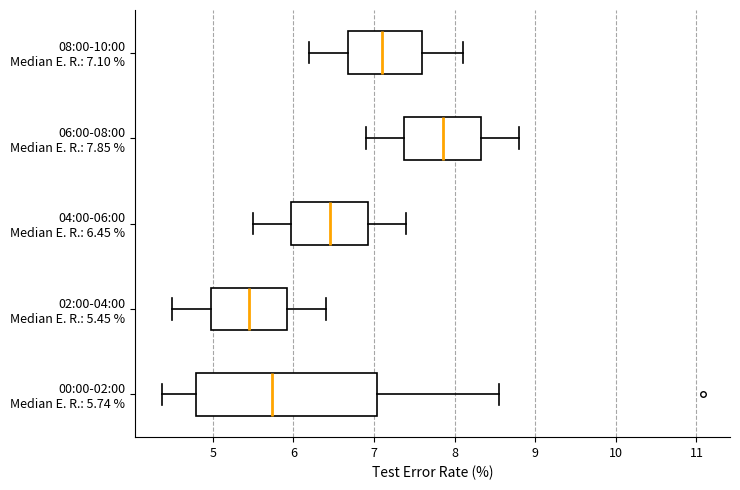

Which box has the furthest to the right median line?

06:00-08:00 Median E. R.: 7.85 %